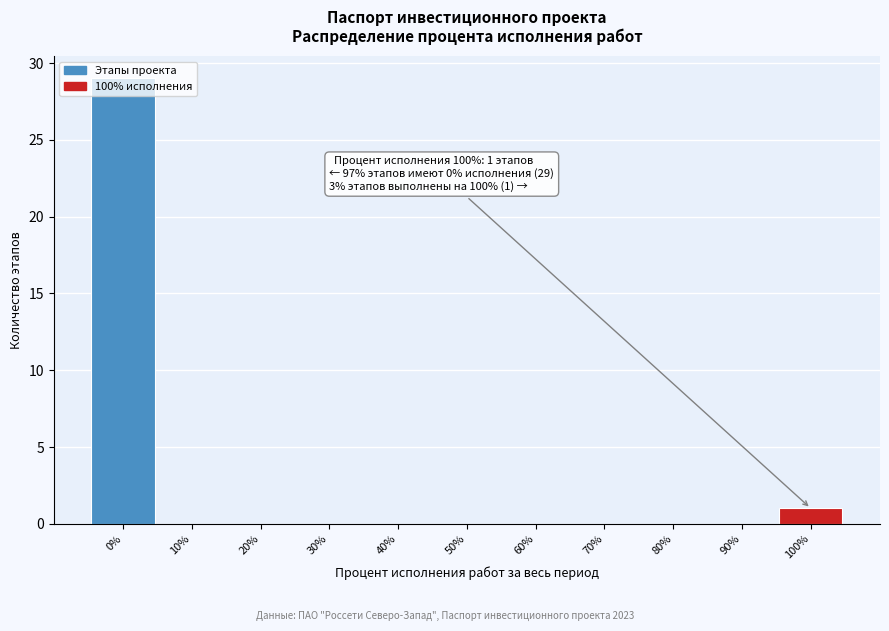

Over which range of the x-axis is the bar tallest?

-5 to 5